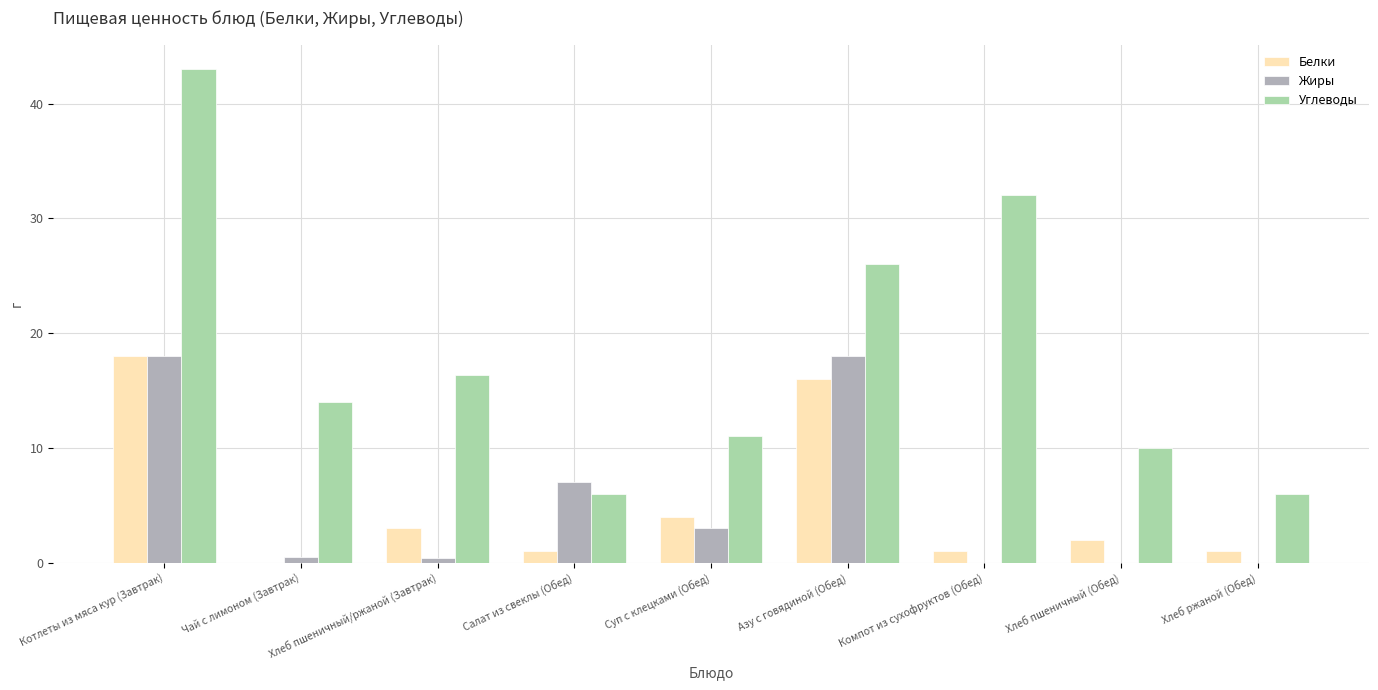

What is the difference between the Углеводы values at Хлеб ржаной (Обед) and Азу с говядиной (Обед)?

20.0